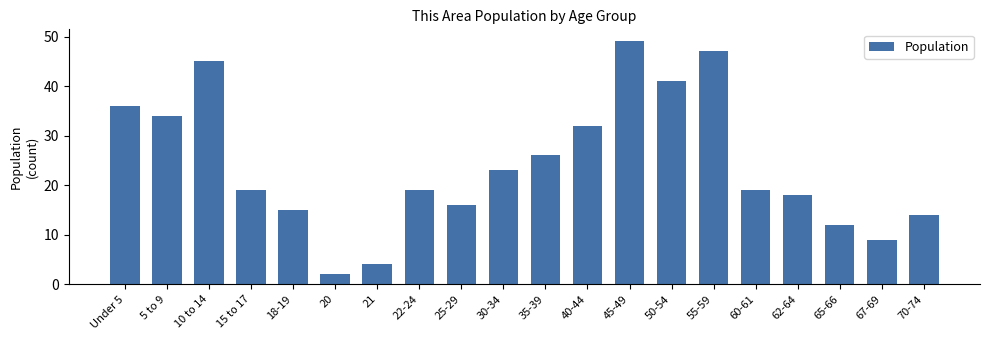

True or false: the data shows 26 at 35-39.

True